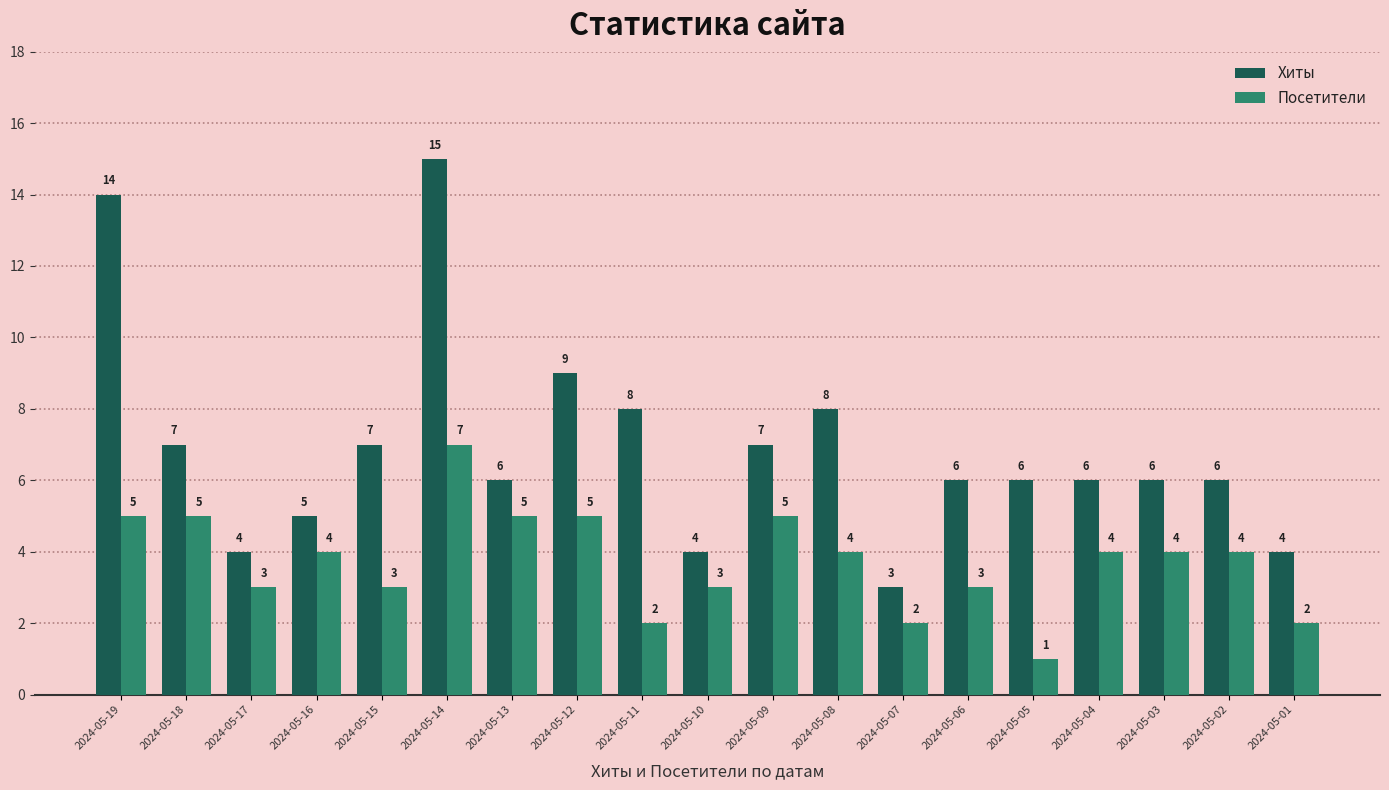

What is the spread (max minus min) of values at 2024-05-08?

4